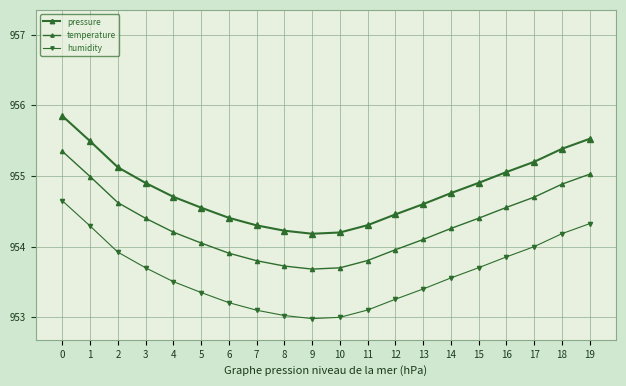

True or false: pressure has a value of 318.0 at 16.

False